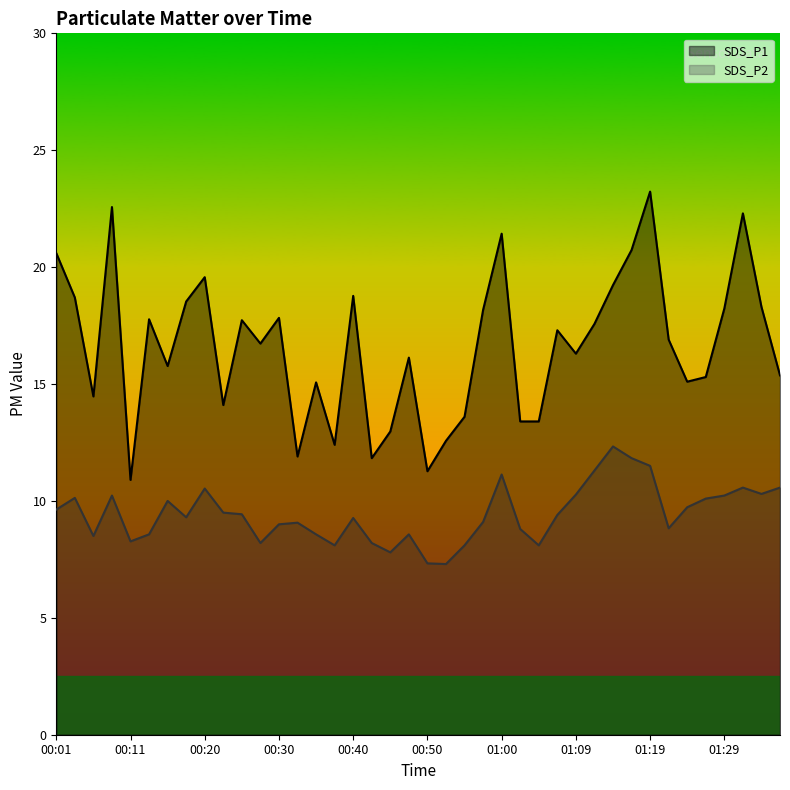

What is the sum of all SDS_P1 values?

664.0